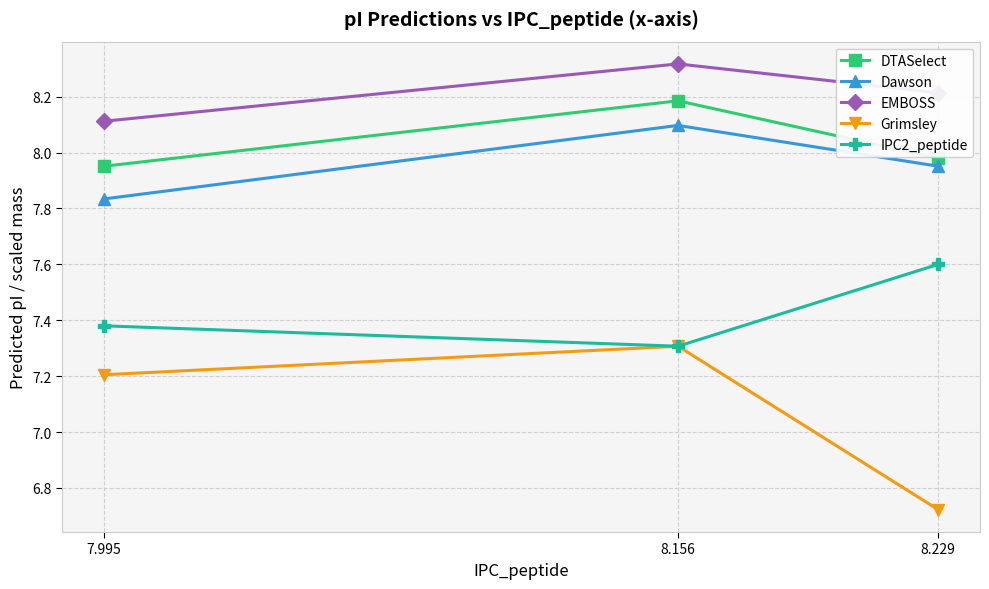

What is the approximate value of EMBOSS at 7.995?

8.1